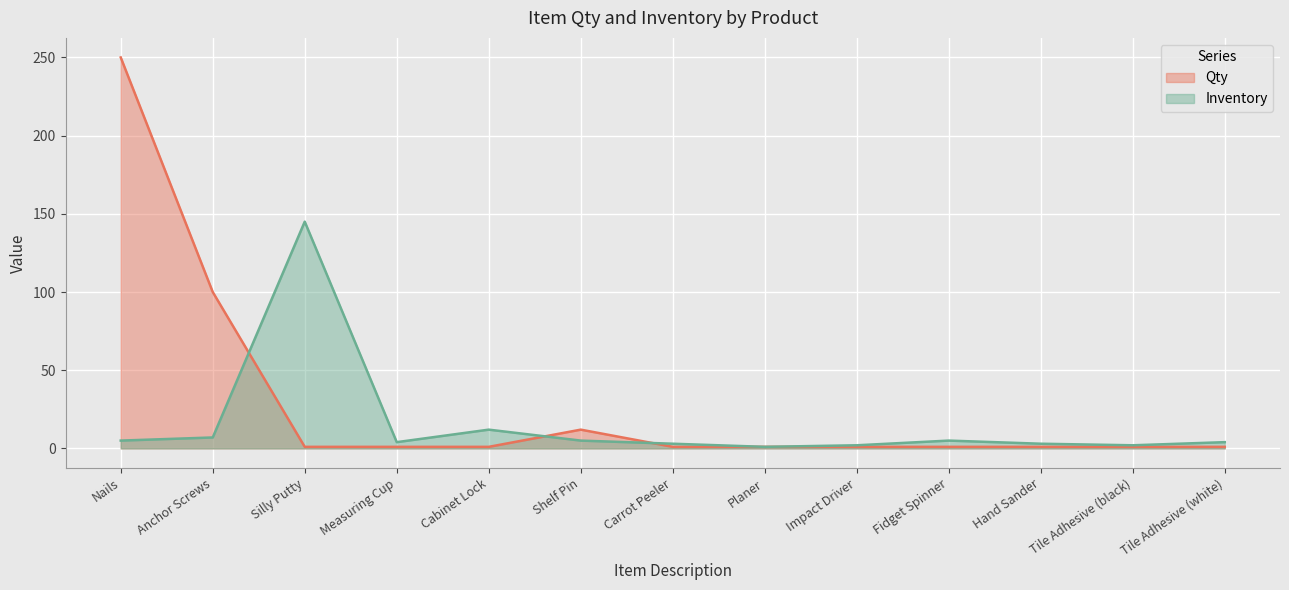

At which label is Qty closest to 125?

Anchor Screws